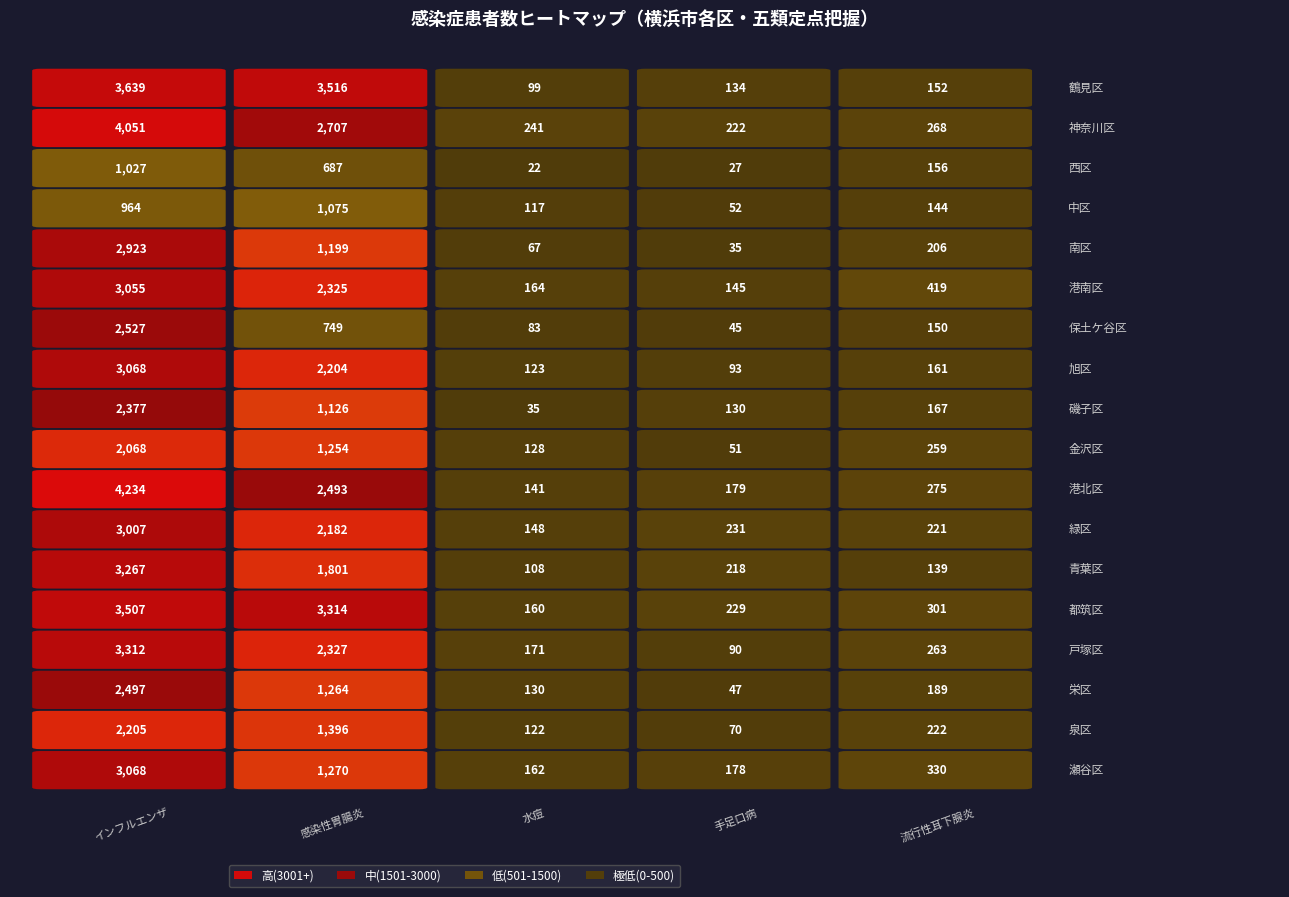

Which label corresponds to the smallest value in the chart?

西区